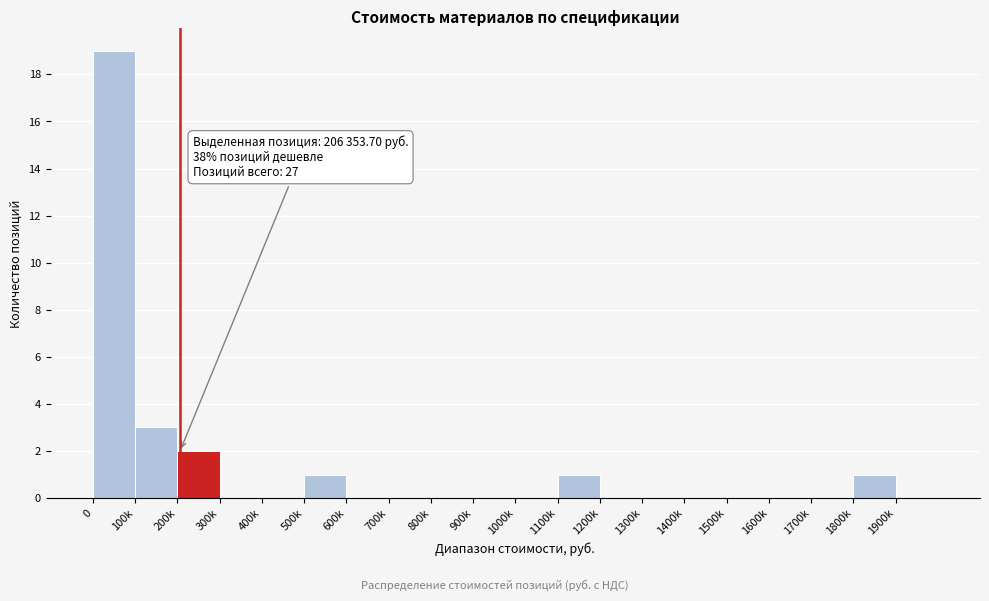

Reading left to right, transcribe all the data shown in this chart.

0=19	100k=3	200k=2	300k=0	400k=0	500k=1	600k=0	700k=0	800k=0	900k=0	1000k=0	1100k=1	1200k=0	1300k=0	1400k=0	1500k=0	1600k=0	1700k=0	1800k=1	1900k=0